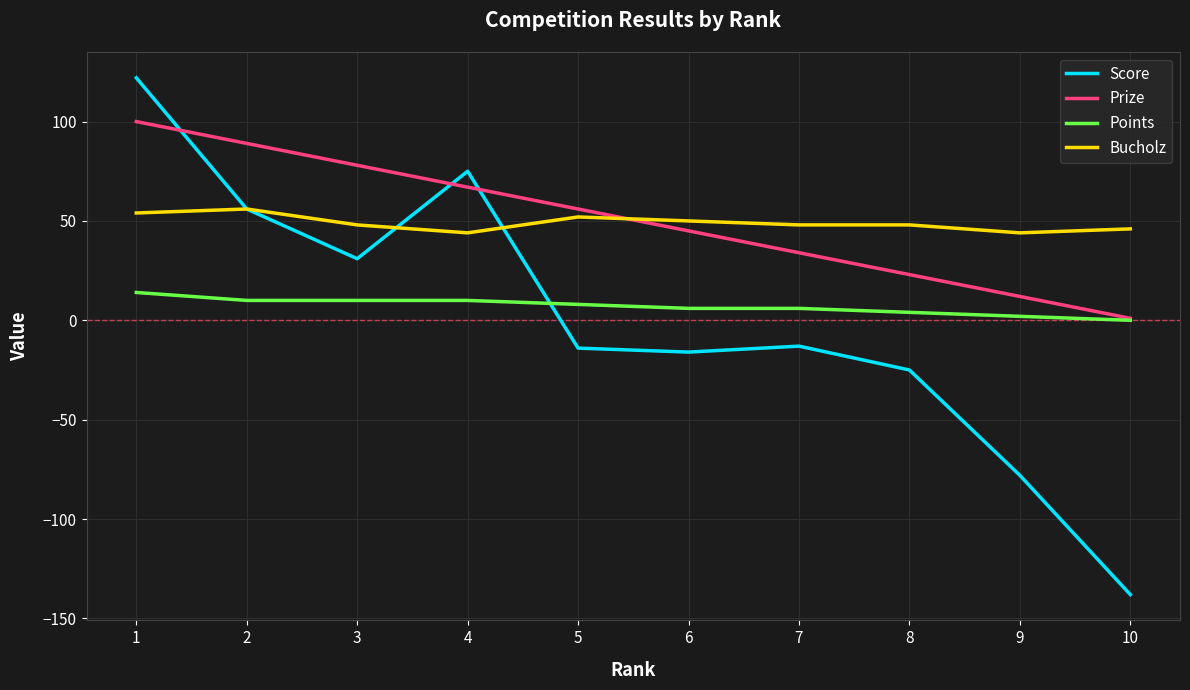

Which category has the highest value in the Prize series?

1